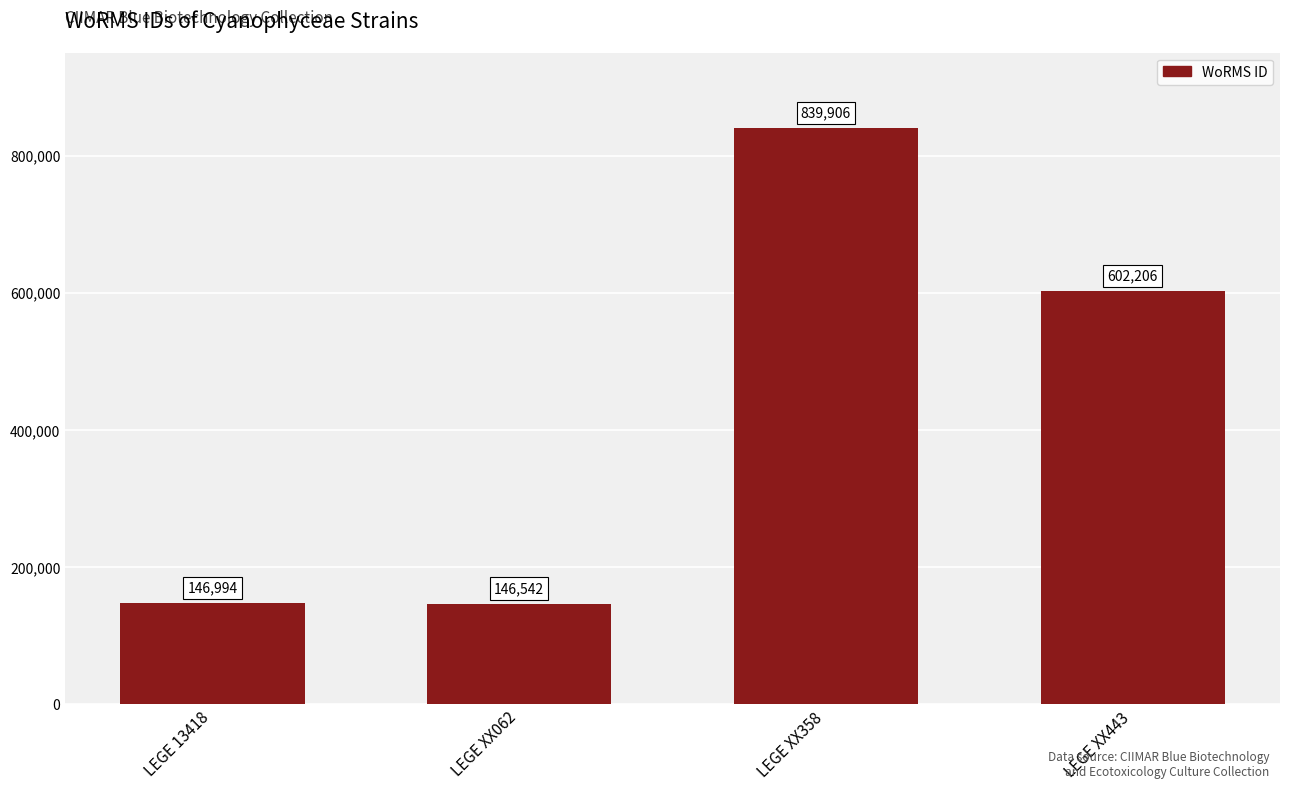

Rank the categories by value from lowest to highest.

LEGE XX062, LEGE 13418, LEGE XX443, LEGE XX358